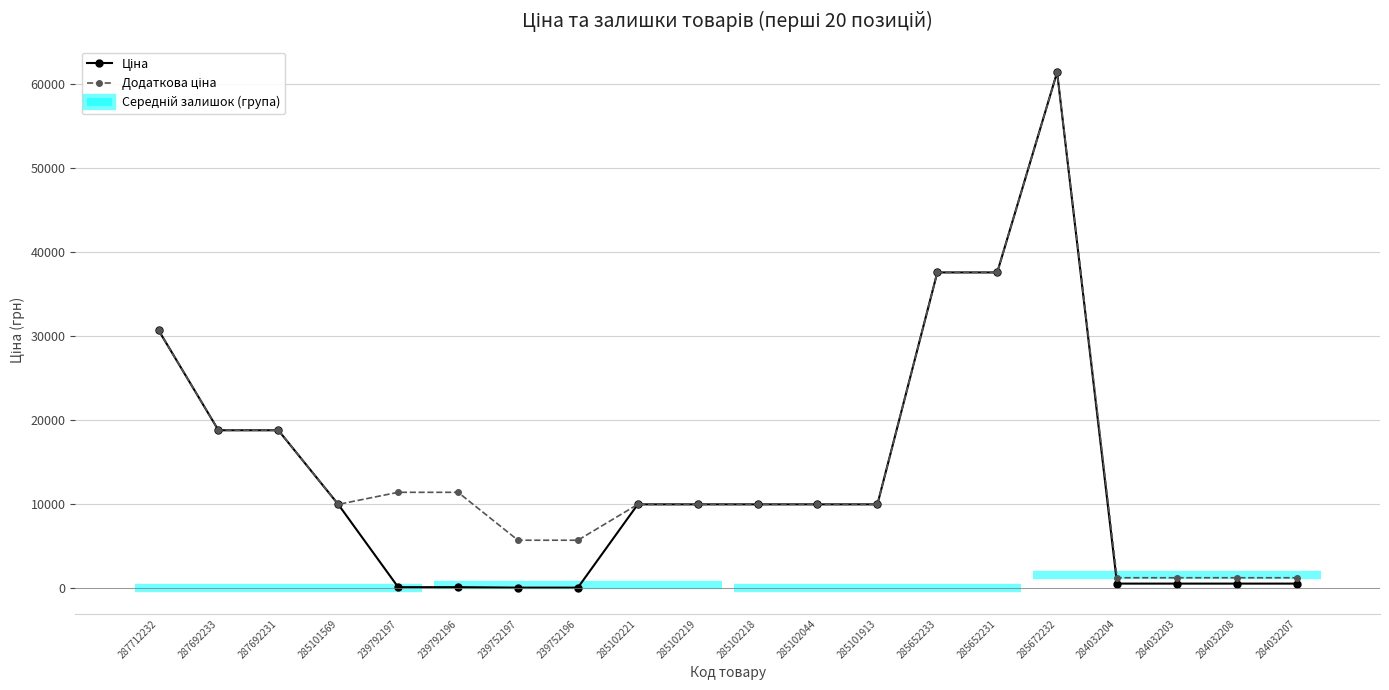

How many lines are shown in the chart?

2